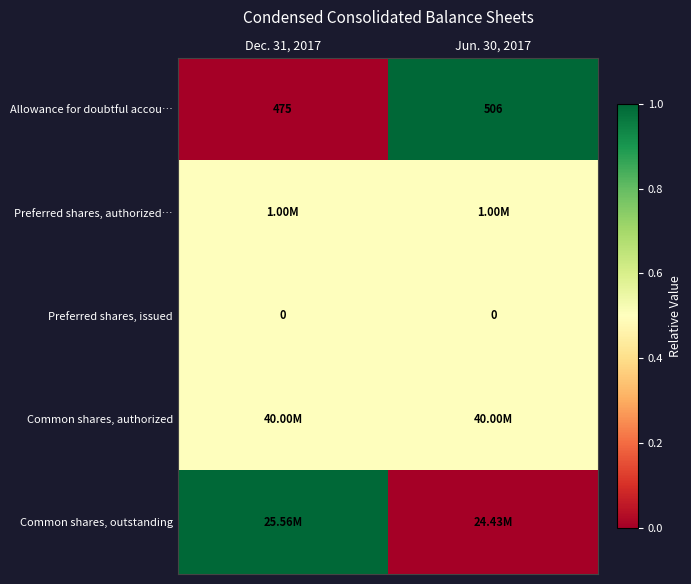

At how many categories does at least one series exceed 0?

2